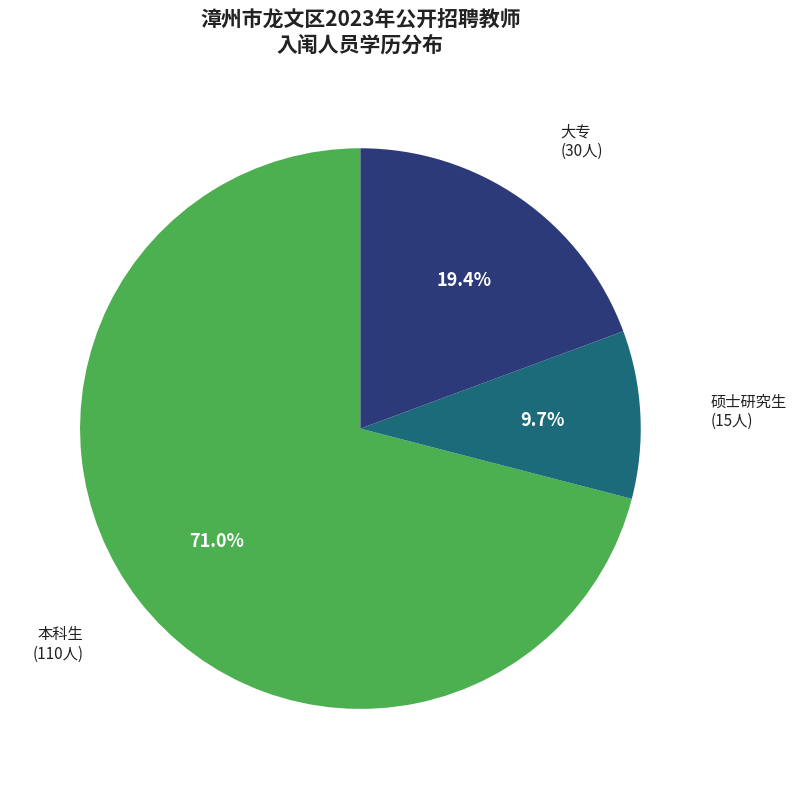

True or false: 大专 accounts for 10% of the total.

False